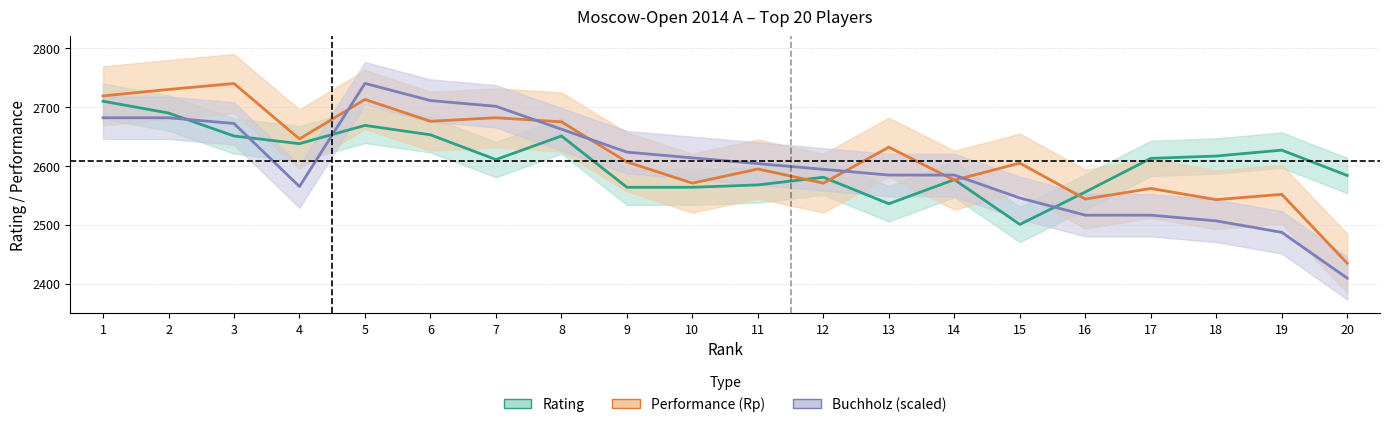

Which series changed the most between 2 and 11?

Rp